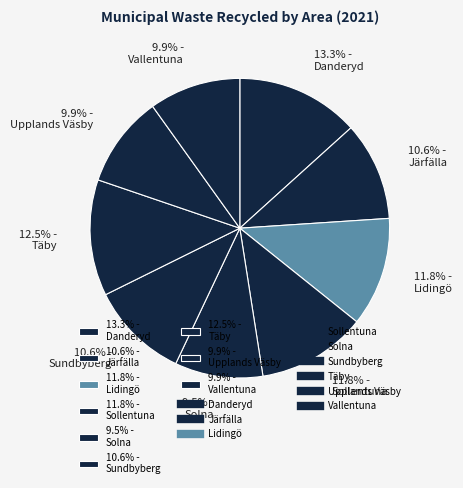

Count the number of slices in the pie.

9